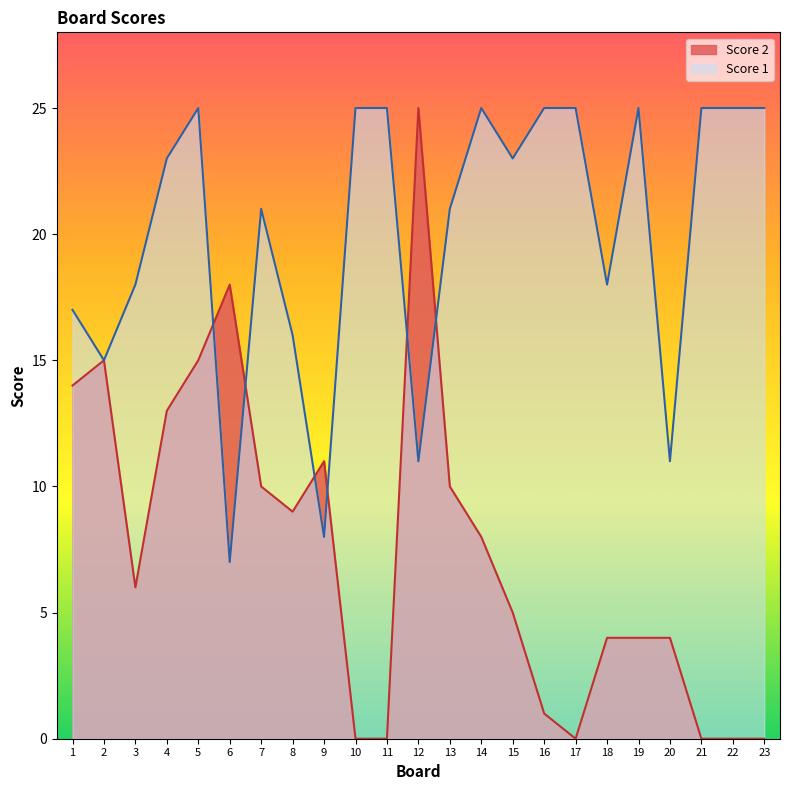

What is the spread (max minus min) of values at 7?

11